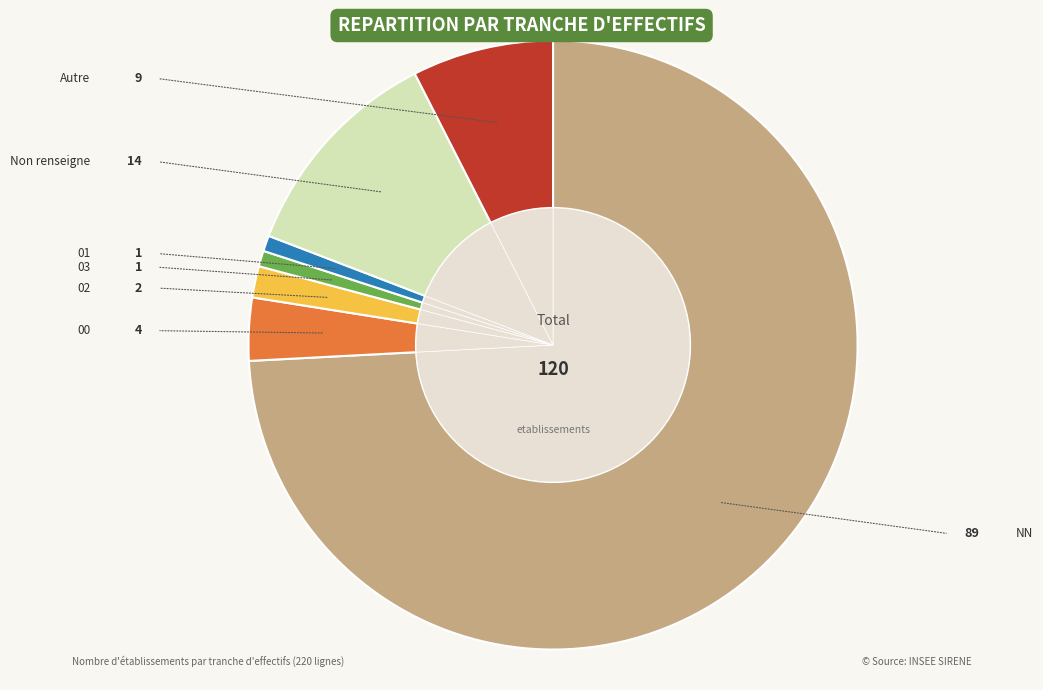

Count the number of slices in the pie.

7